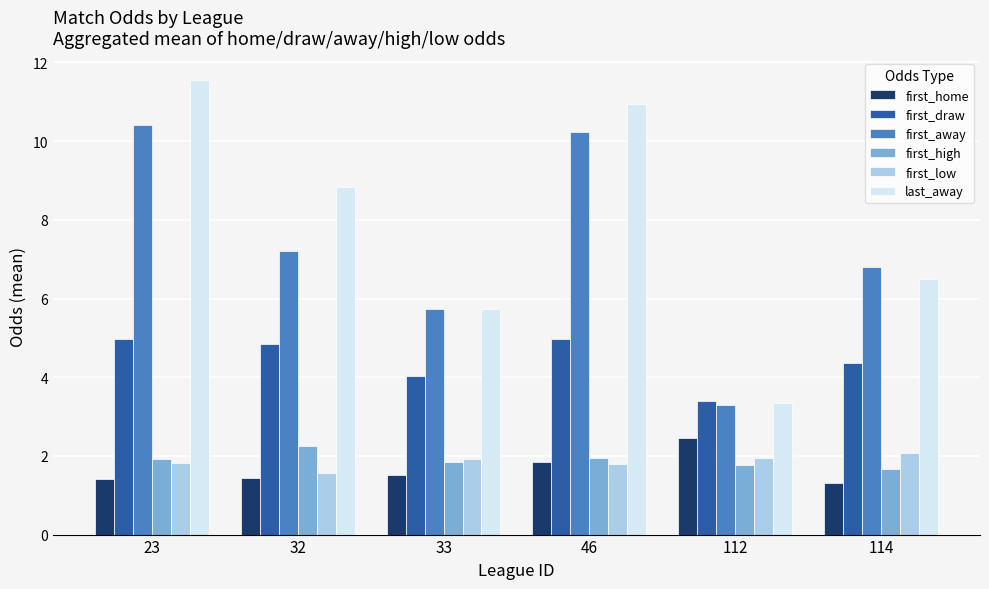

Which category has the lowest value in the first_away series?

112